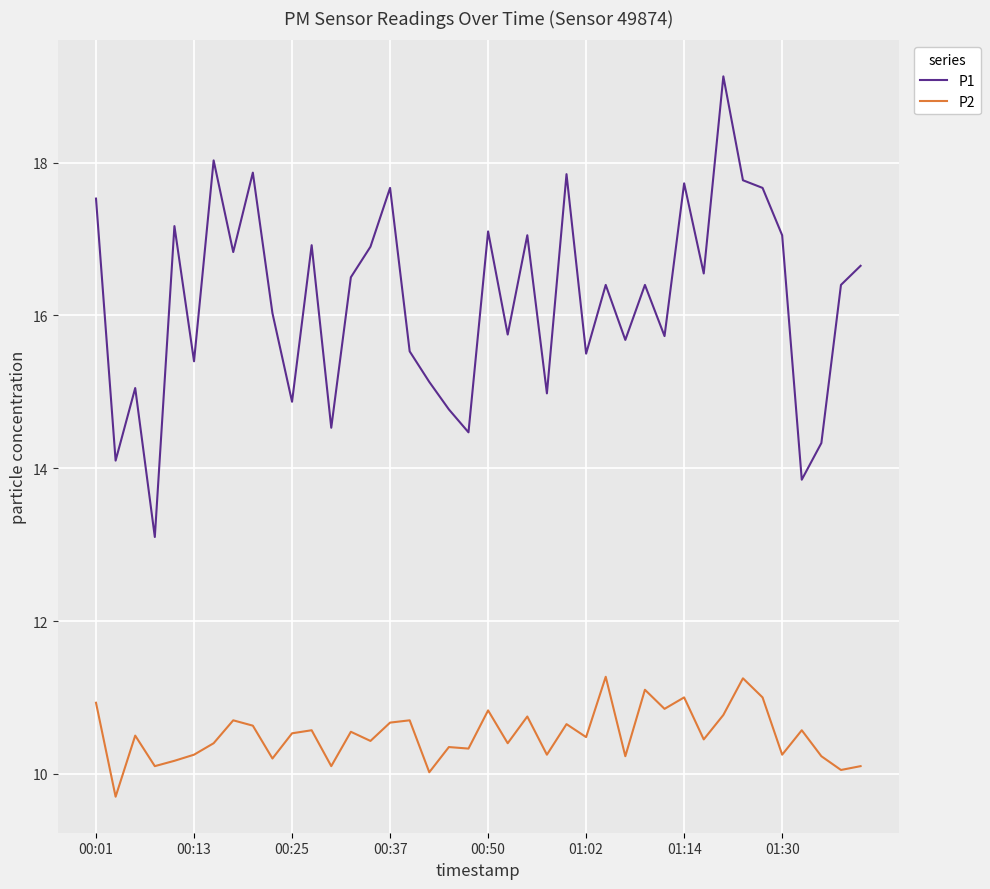

How many interior local peaks does the P1 series have?

13